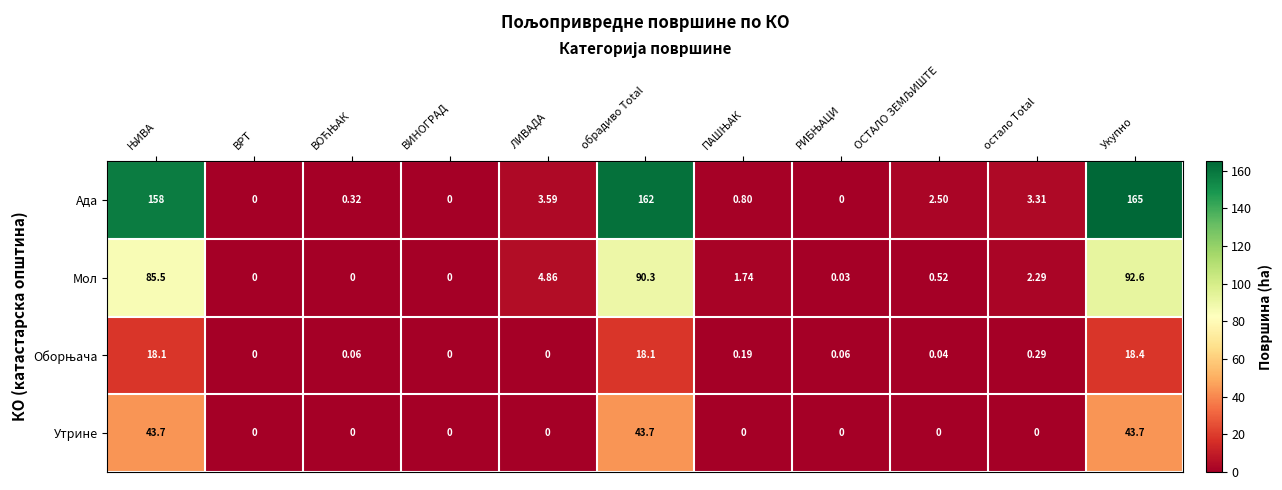

Is the value of Ада at ВИНОГРАД greater than the value of Утрине at Укупно?

No